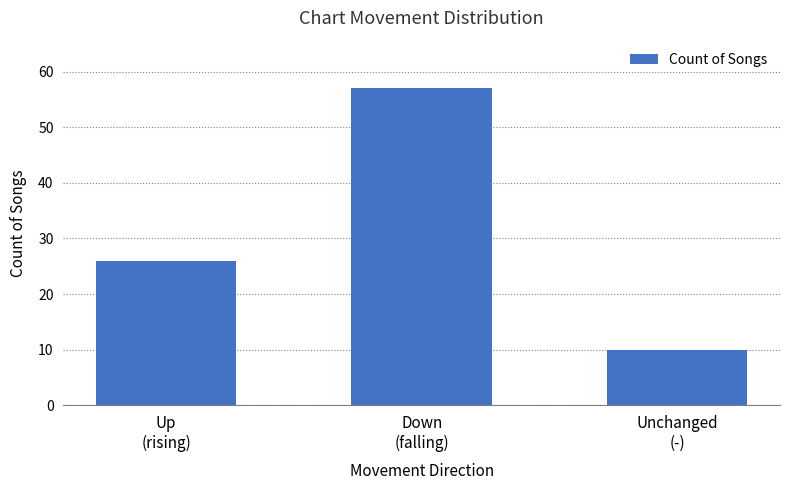

The value at Up
(rising) is 26. True or false?

True